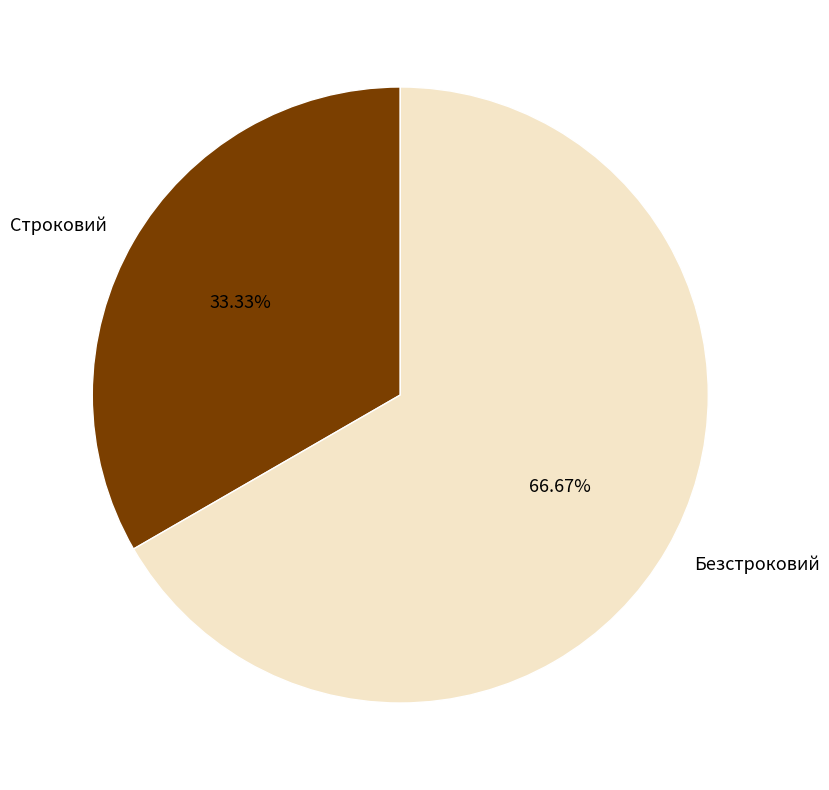

How much of the chart is everything except Строковий?

66.7%